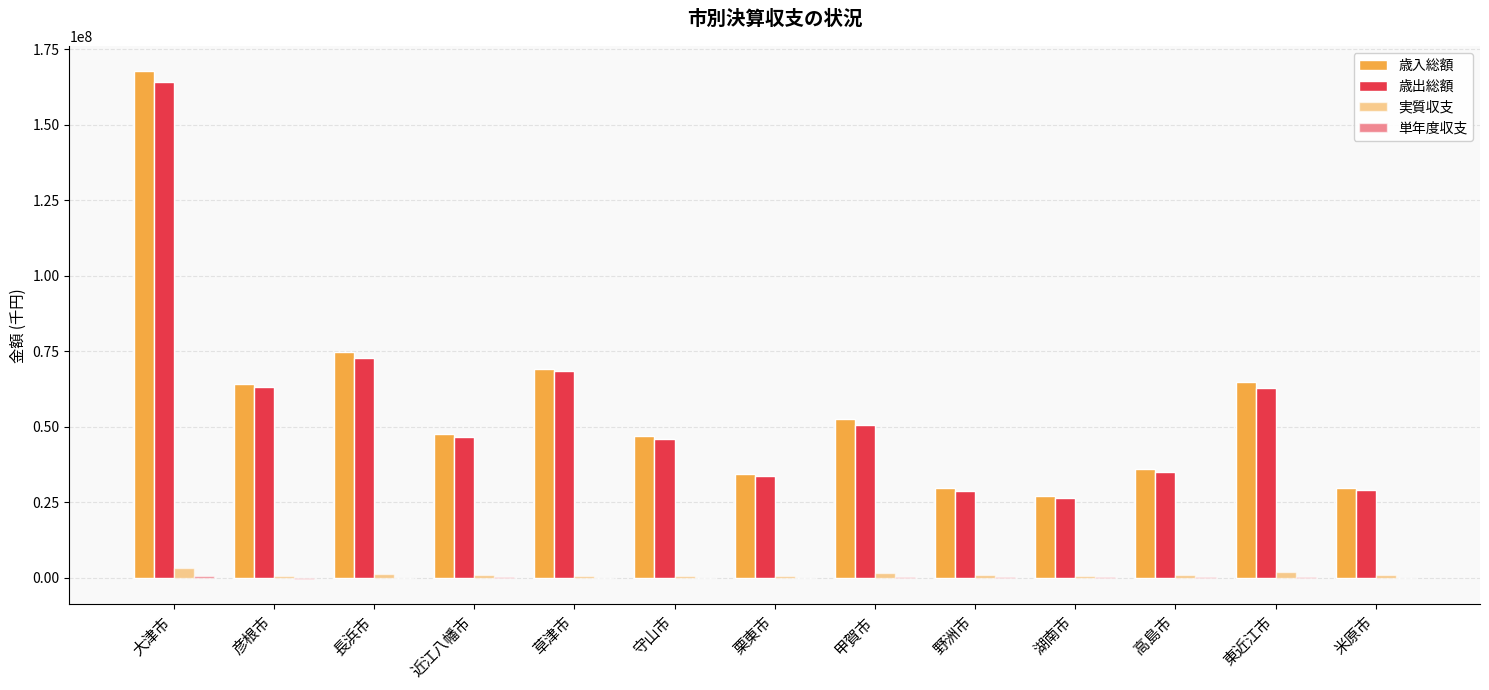

How many groups of bars are there?

13